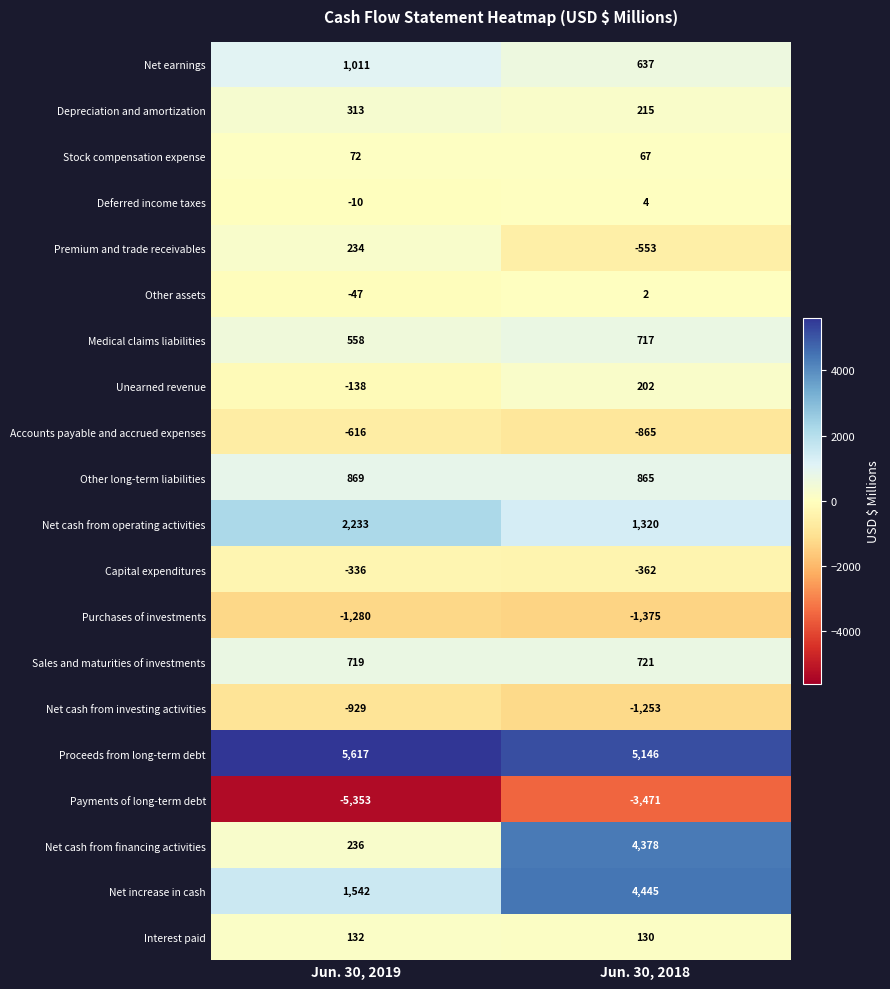

What is the average value of the Depreciation and amortization series?

264